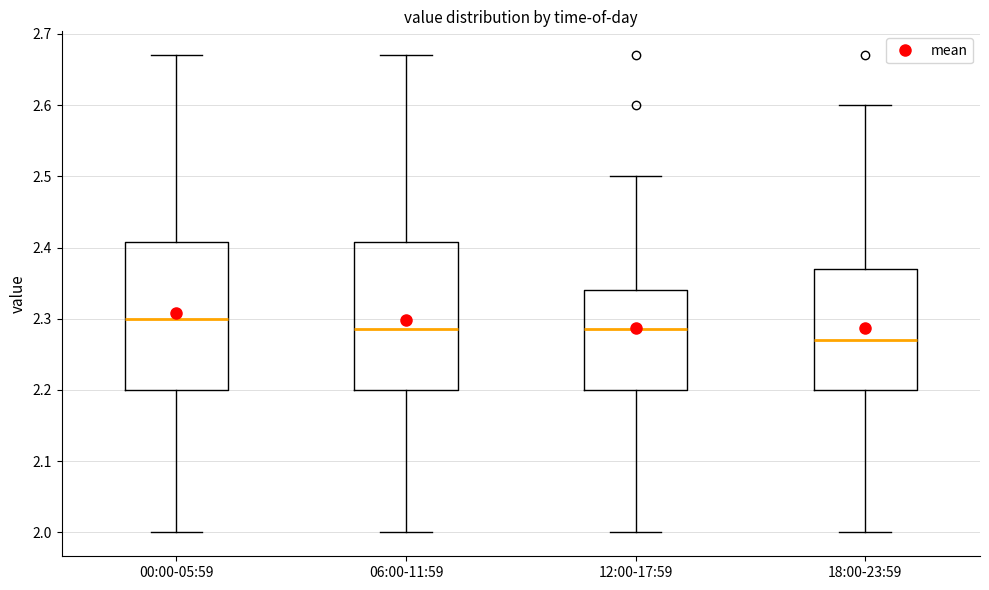

Where is the upper edge of the box for 18:00-23:59 on the y-axis? The values are not printed on the chart, so give them approximately, as read against the axis.

2.37